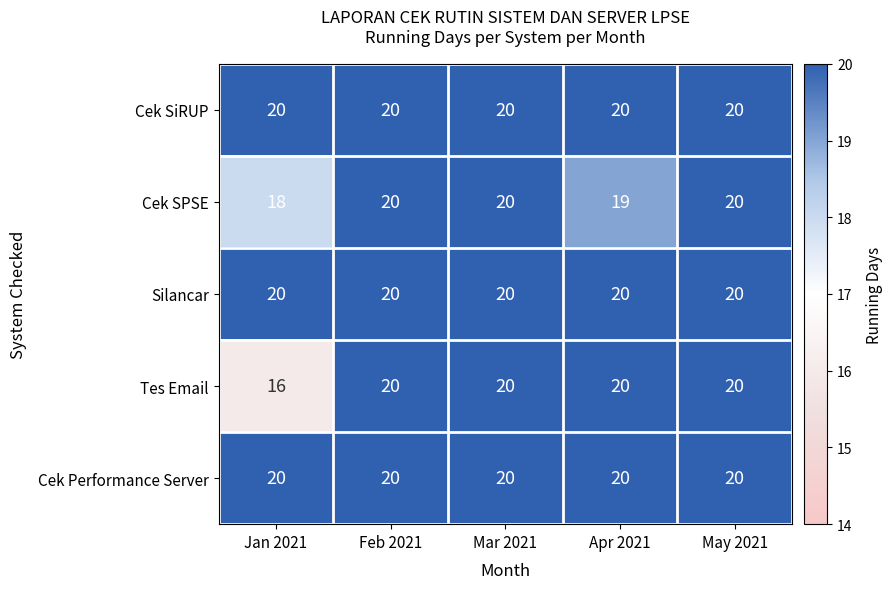

The Tes Email series shows 24 at Jan 2021. True or false?

False